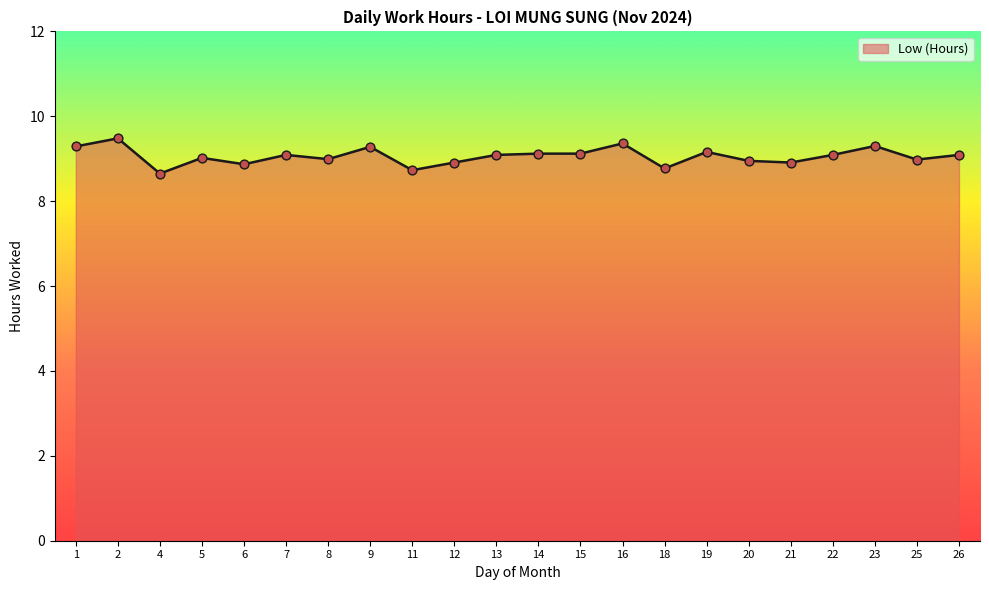

What is the ratio of the value at 7 to the value at 19?

1.0